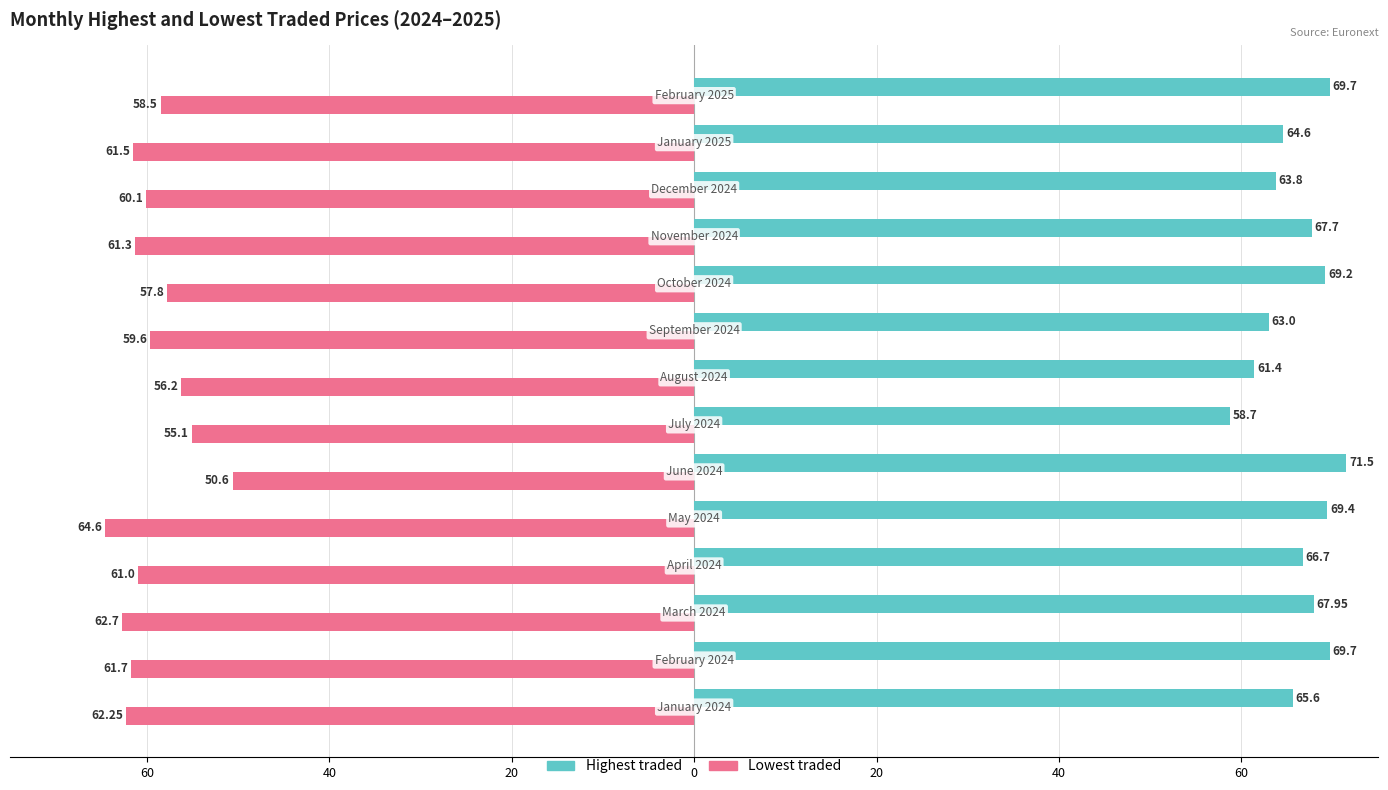

What are all the series names shown in the legend?

Highest traded, Lowest traded